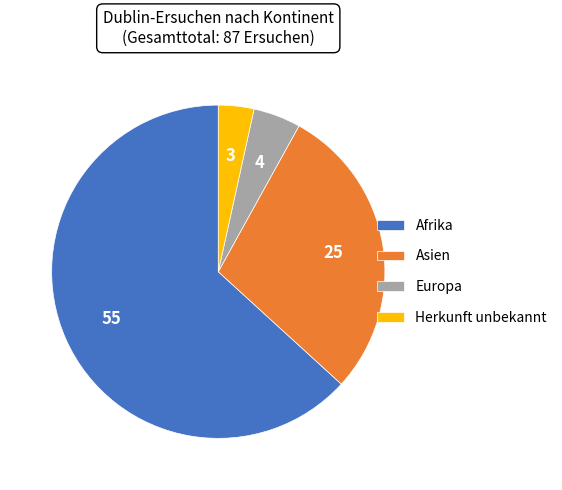

Count the number of slices in the pie.

4